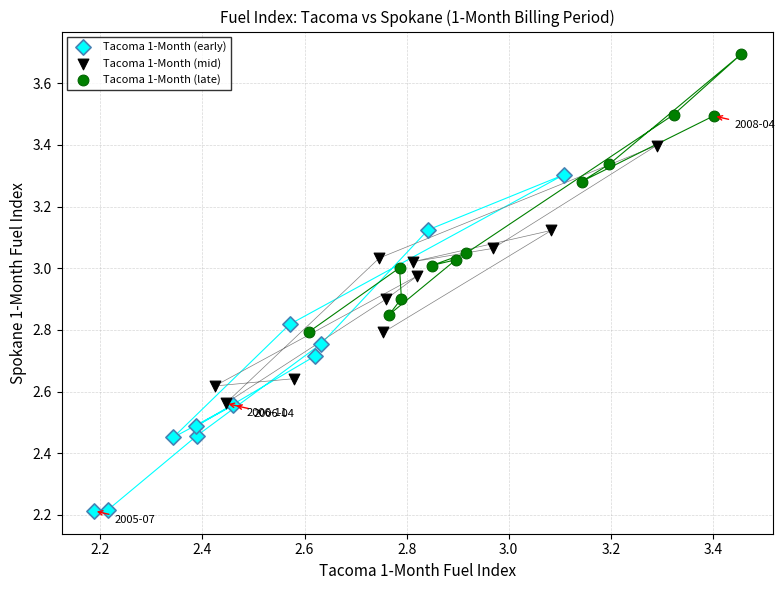

What are all the series names shown in the legend?

Tacoma 1-Month (early), Tacoma 1-Month (mid), Tacoma 1-Month (late)